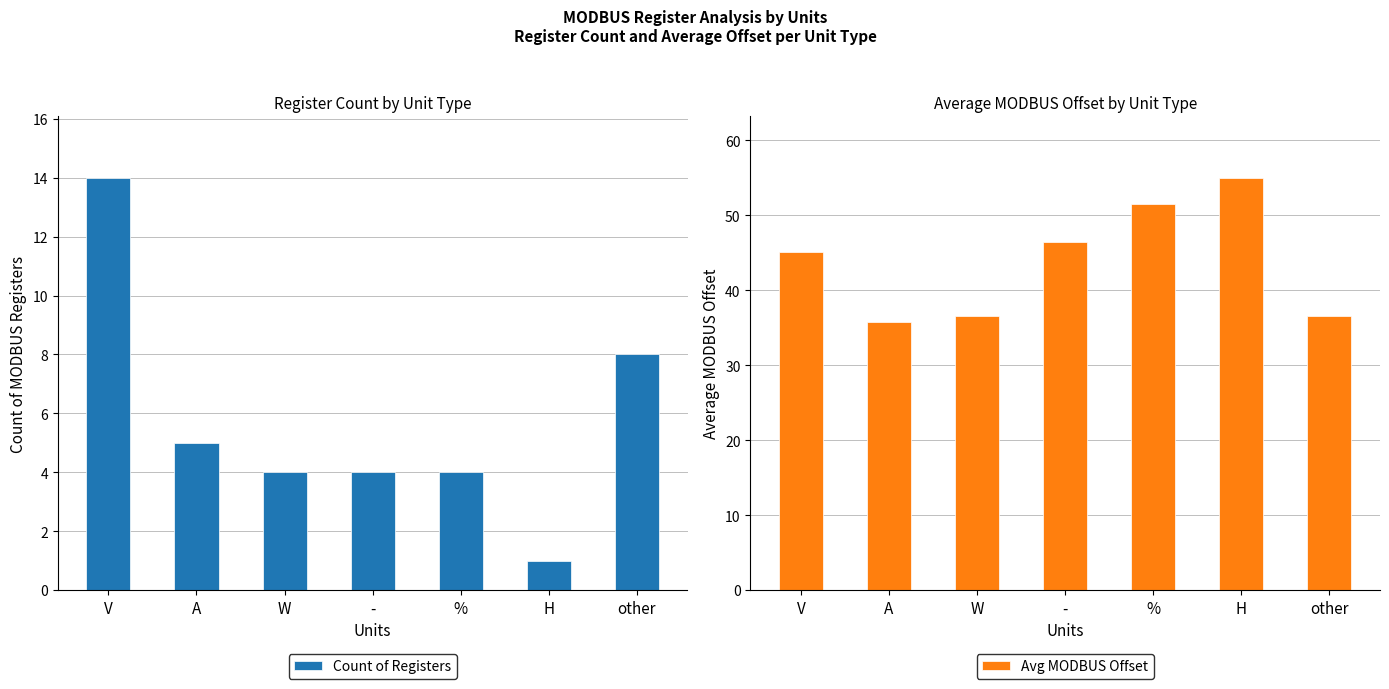

What is the maximum value shown in the chart?

55.0